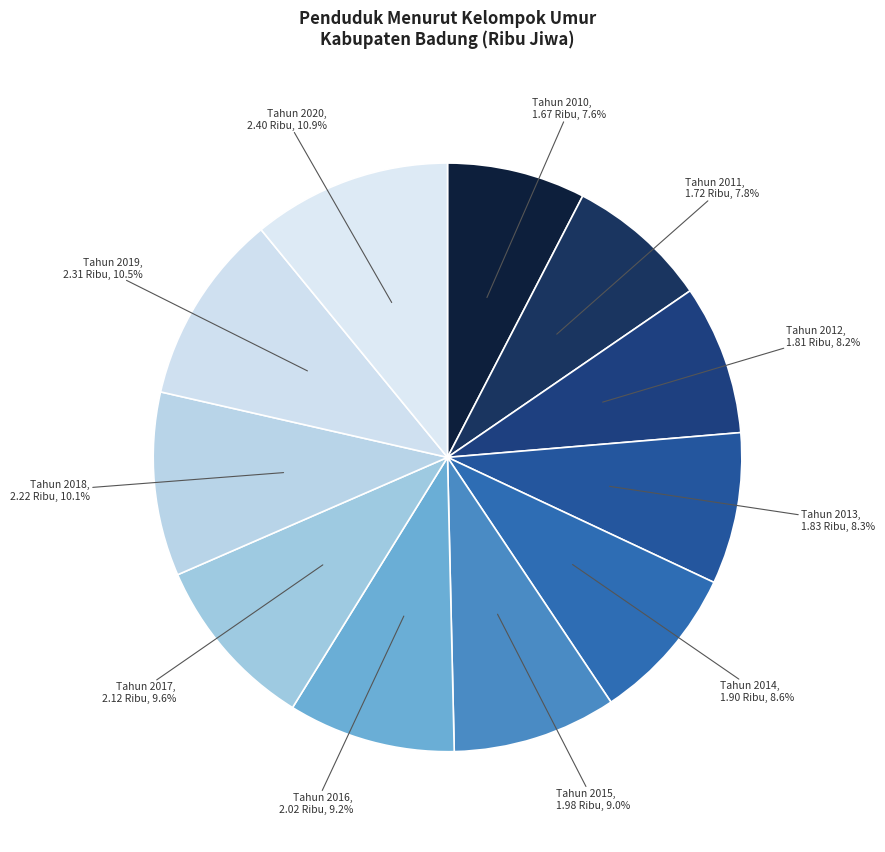

To the nearest percent, what portion does Tahun 2018 represent?

10%